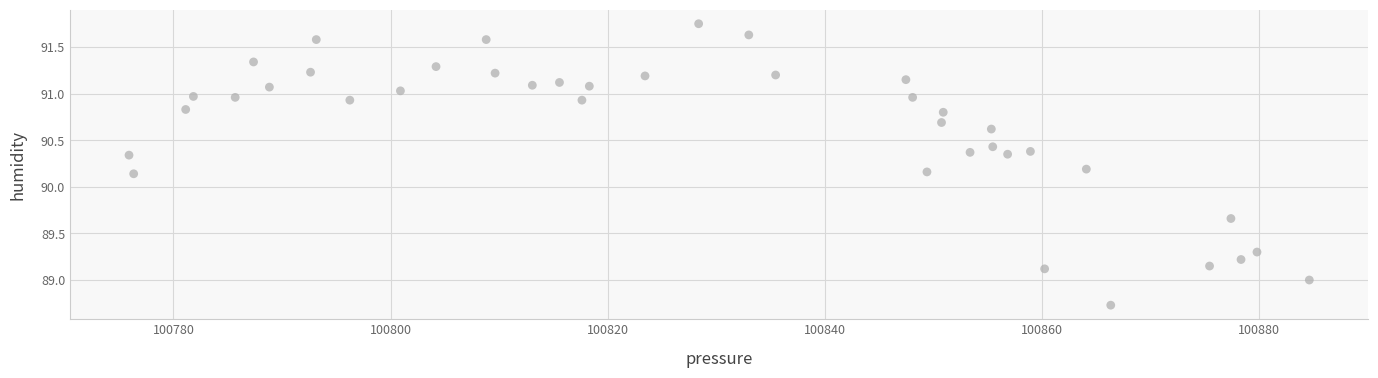

What is the range of Y values (max minus min)?

3.0